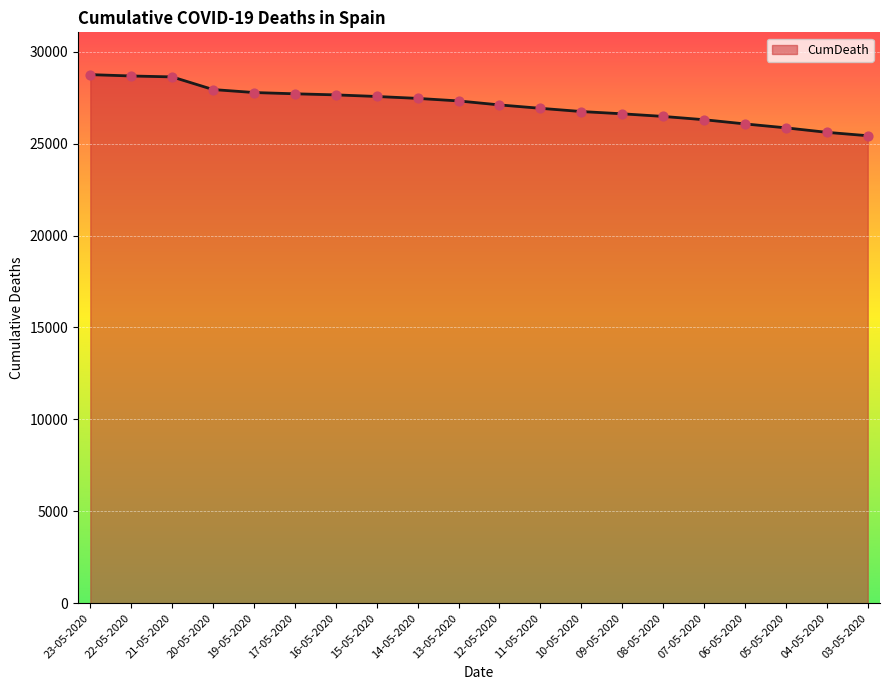

Which has a higher value, 13-05-2020 or 19-05-2020?

19-05-2020